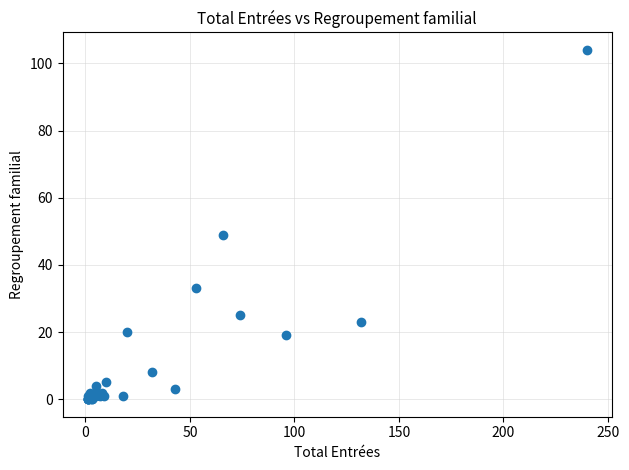

What Y value in the scatter plot is closest to 52?

49